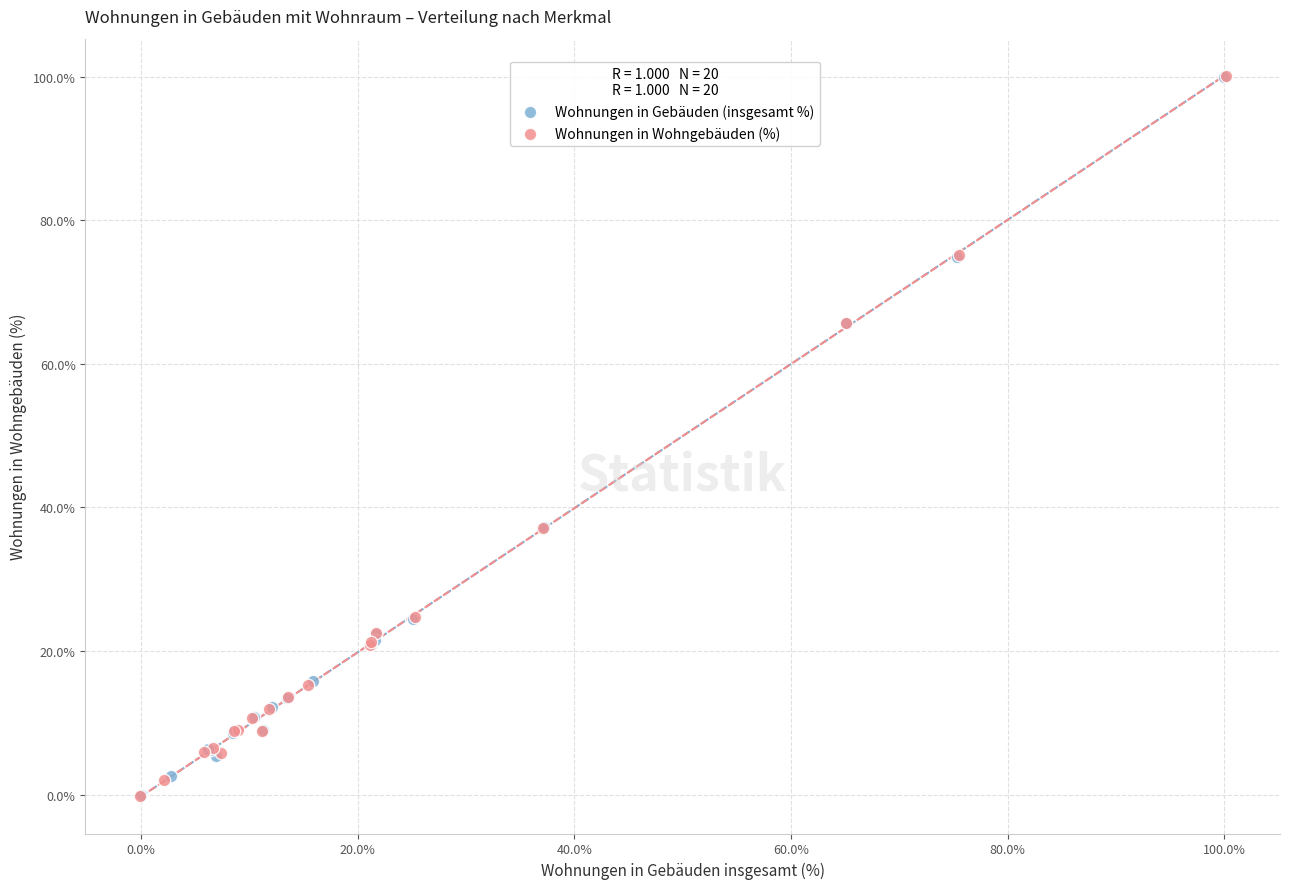

Which series has the largest Y range (max minus min)?

Wohnungen in Wohngebäuden (%)